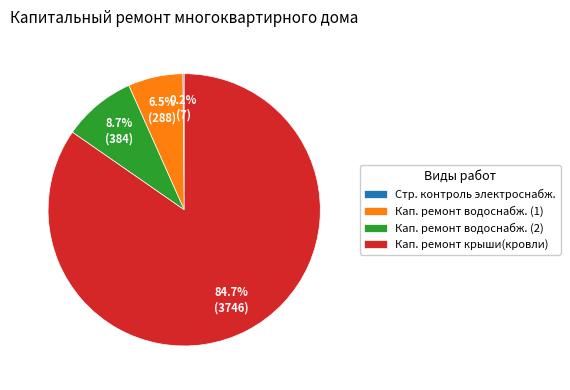

What is the largest slice in the pie chart?

Кап. ремонт крыши(кровли)